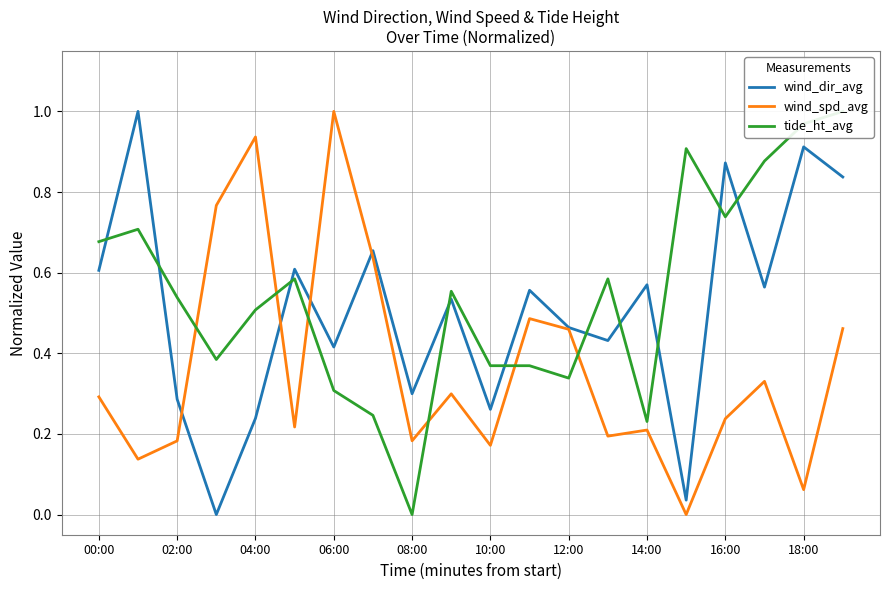

List the series in order of their overall mean, highest first.

tide_ht_avg, wind_dir_avg, wind_spd_avg